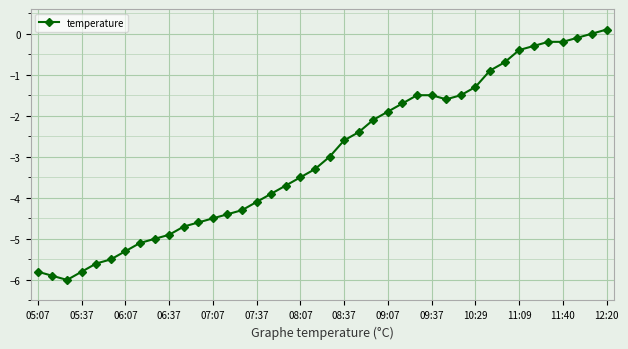

How many lines are shown in the chart?

1